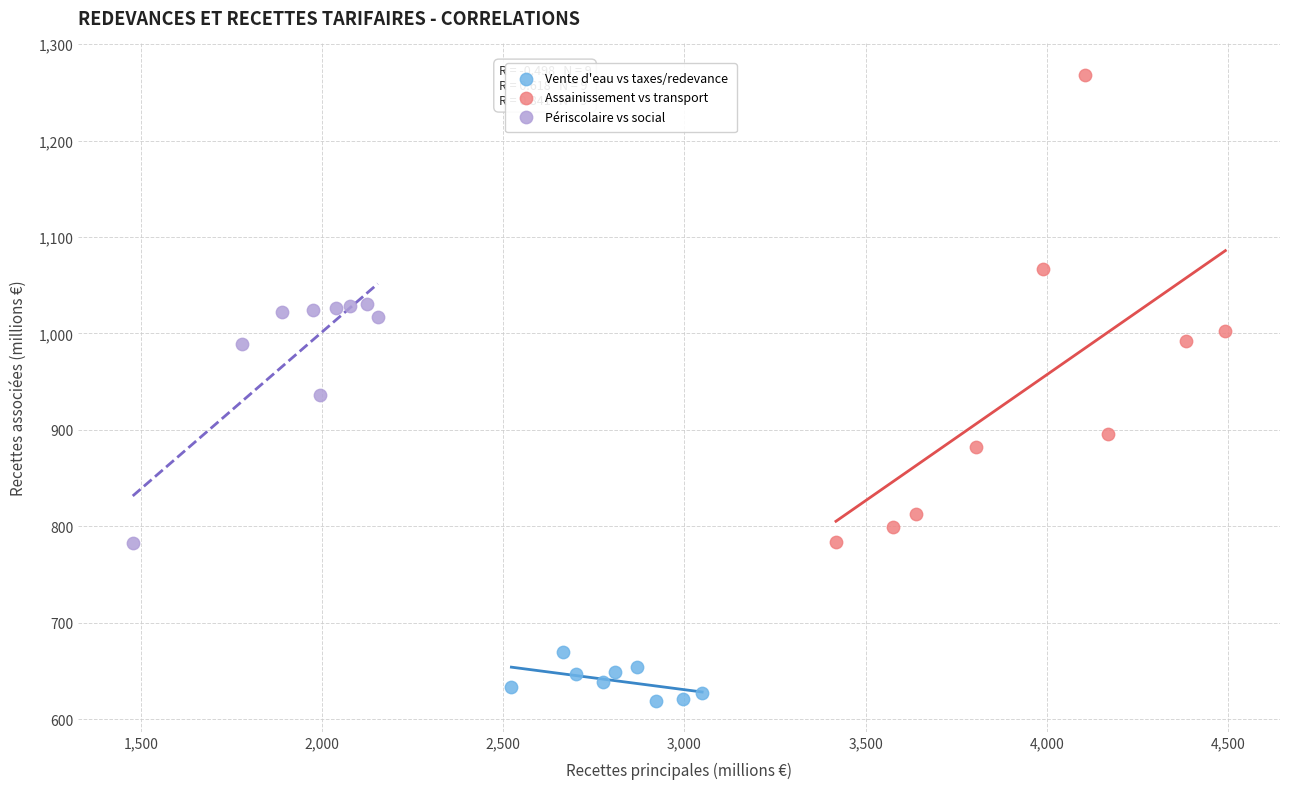

What are all the series names shown in the legend?

Vente d'eau vs taxes/redevance, Assainissement vs transport, Périscolaire vs social